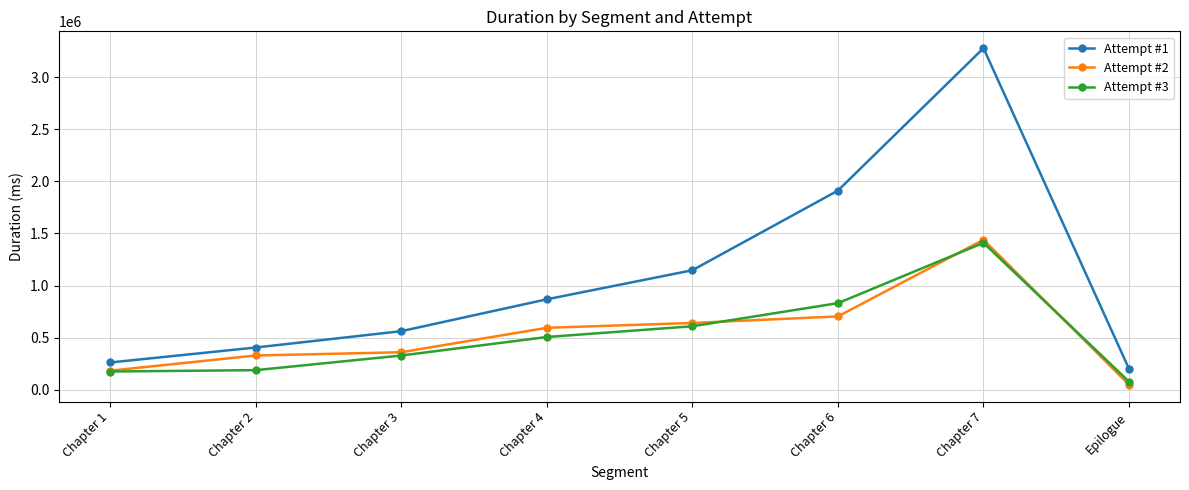

Is it true that Attempt #2 equals 703750 at Chapter 6?

True